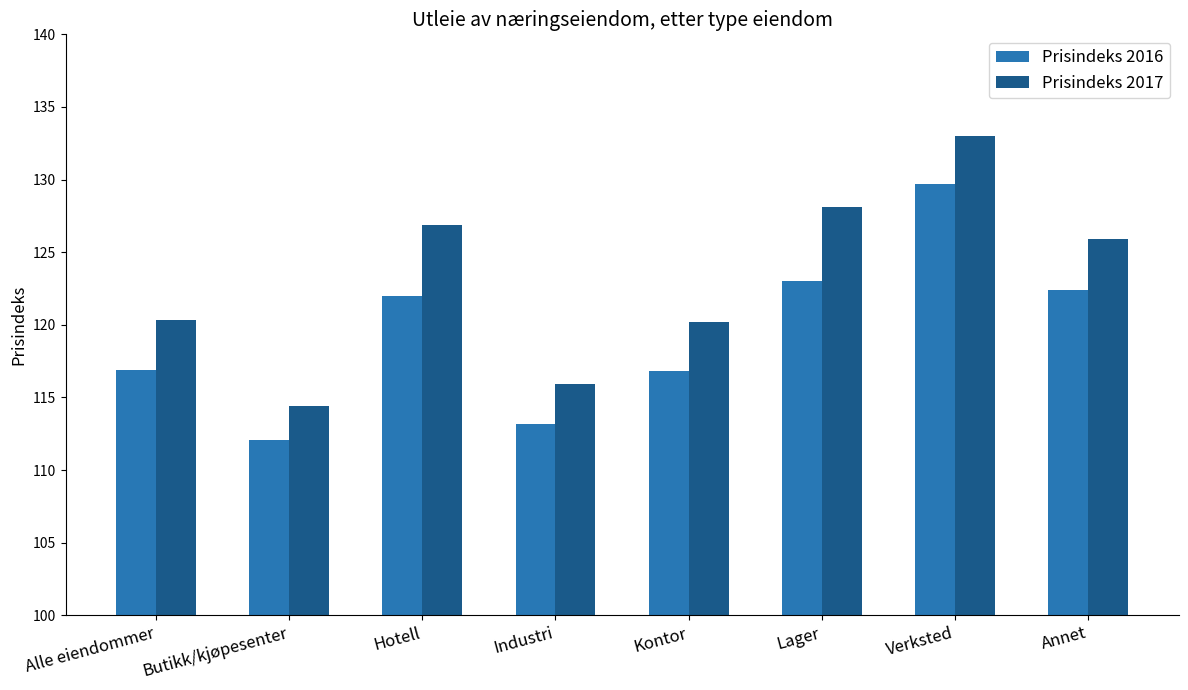

How many data points in Prisindeks 2016 are less than 122?

4